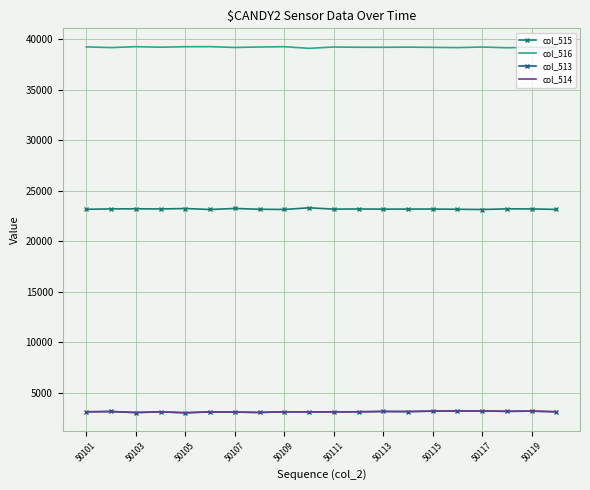

What is the greatest value displayed?

39268